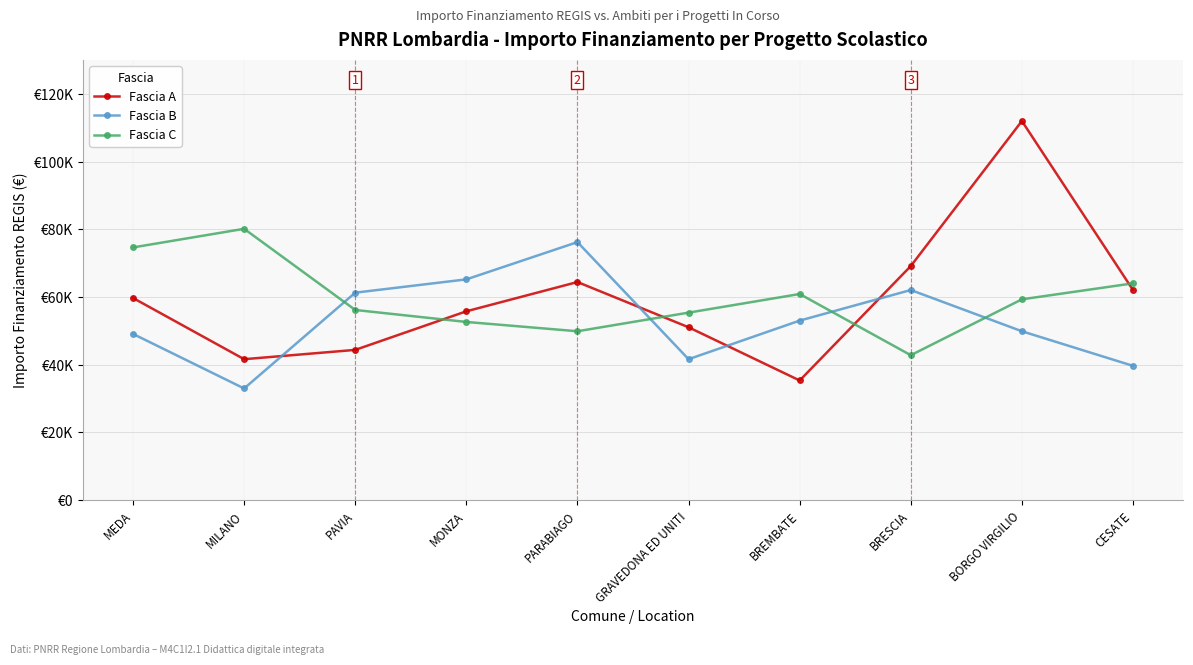

True or false: Fascia C has more than 1 points higher than both neighbors.

True